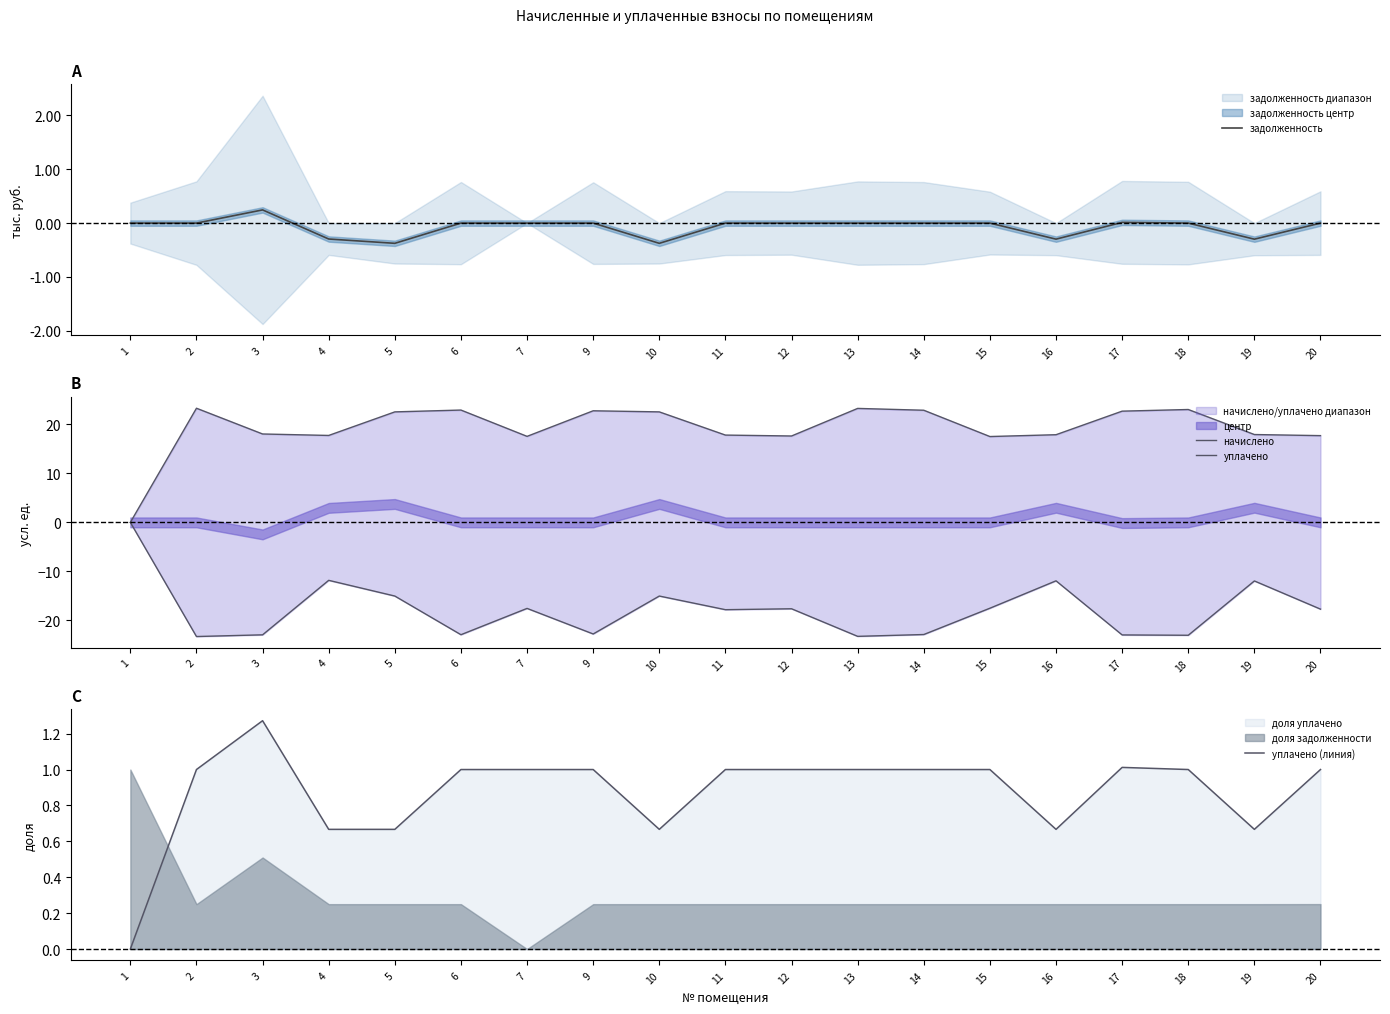

Reading right to left, transcribe all the data shown in this chart.

задолженность: 20=0.0	19=-0.3	18=0.0	17=0.0	16=-0.3	15=0.0	14=0.0	13=0.0	12=0.0	11=0.0	10=-0.4	9=0.0	7=0.0	6=0.0	5=-0.4	4=-0.3	3=0.2	2=0.0	1=0.0
начислено: 20=17.7	19=17.9	18=23.0	17=22.7	16=17.9	15=17.5	14=22.9	13=23.3	12=17.6	11=17.8	10=22.5	9=22.8	7=17.5	6=22.9	5=22.5	4=17.7	3=18.0	2=23.3	1=0.0
уплачено: 20=-17.7	19=-11.9	18=-23.0	17=-23.0	16=-11.9	15=-17.5	14=-22.9	13=-23.3	12=-17.6	11=-17.8	10=-15.0	9=-22.8	7=-17.5	6=-22.9	5=-15.0	4=-11.8	3=-22.9	2=-23.3	1=-0.0
уплачено (линия): 20=1.0	19=0.7	18=1.0	17=1.0	16=0.7	15=1.0	14=1.0	13=1.0	12=1.0	11=1.0	10=0.7	9=1.0	7=1.0	6=1.0	5=0.7	4=0.7	3=1.3	2=1.0	1=0.0